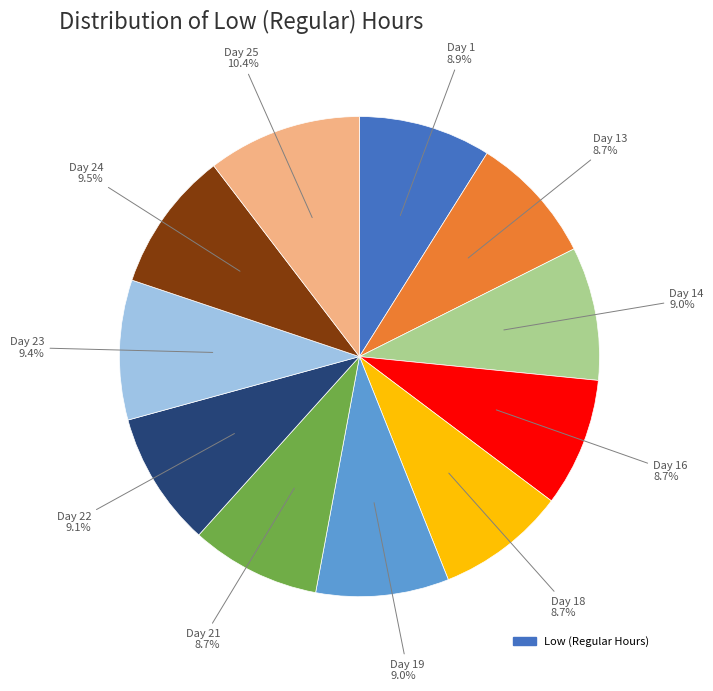

Does any single category account for the majority?

No